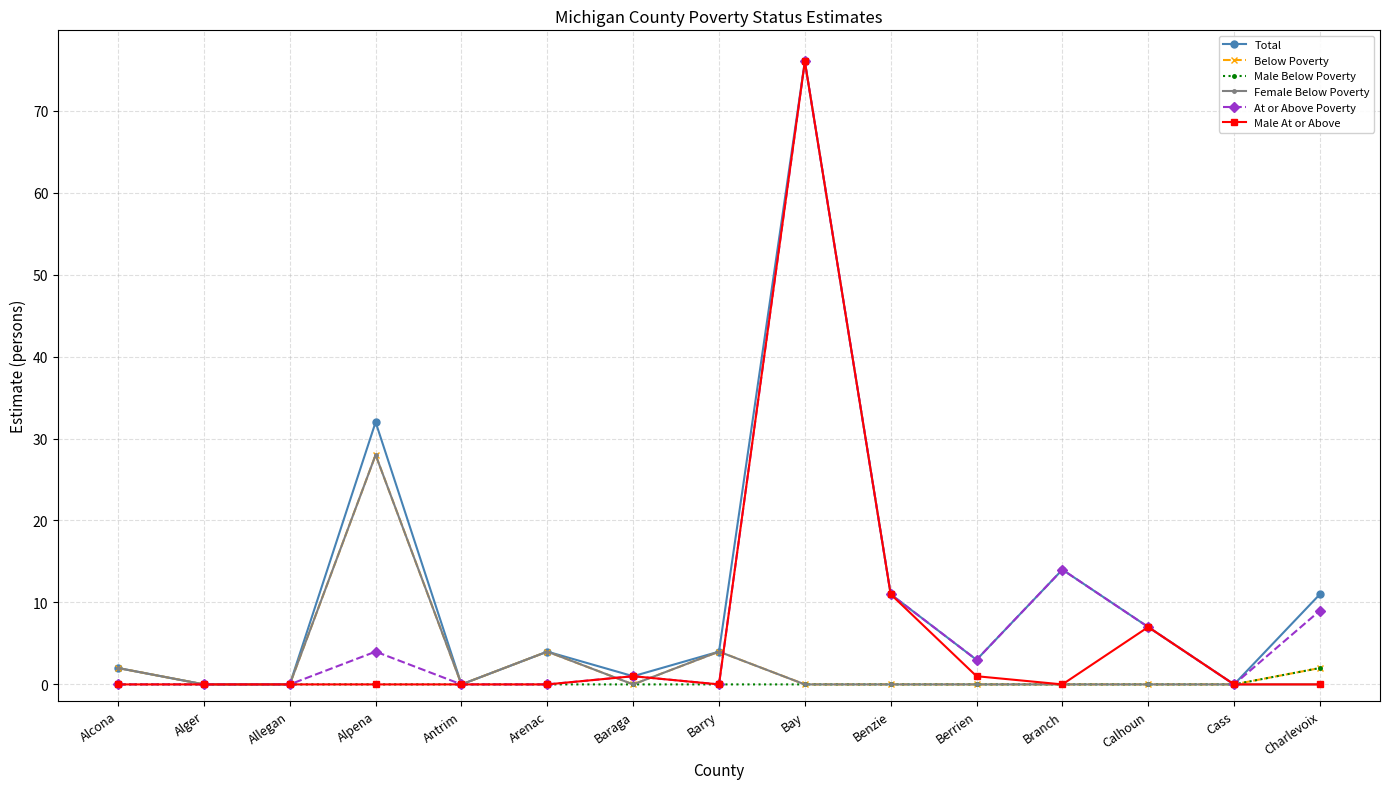

Reading left to right, list all the values displayed in this chart.

Total: Alcona=2	Alger=0	Allegan=0	Alpena=32	Antrim=0	Arenac=4	Baraga=1	Barry=4	Bay=76	Benzie=11	Berrien=3	Branch=14	Calhoun=7	Cass=0	Charlevoix=11
Below Poverty: Alcona=2	Alger=0	Allegan=0	Alpena=28	Antrim=0	Arenac=4	Baraga=0	Barry=4	Bay=0	Benzie=0	Berrien=0	Branch=0	Calhoun=0	Cass=0	Charlevoix=2
Male Below Poverty: Alcona=0	Alger=0	Allegan=0	Alpena=0	Antrim=0	Arenac=0	Baraga=0	Barry=0	Bay=0	Benzie=0	Berrien=0	Branch=0	Calhoun=0	Cass=0	Charlevoix=2
Female Below Poverty: Alcona=2	Alger=0	Allegan=0	Alpena=28	Antrim=0	Arenac=4	Baraga=0	Barry=4	Bay=0	Benzie=0	Berrien=0	Branch=0	Calhoun=0	Cass=0	Charlevoix=0
At or Above Poverty: Alcona=0	Alger=0	Allegan=0	Alpena=4	Antrim=0	Arenac=0	Baraga=1	Barry=0	Bay=76	Benzie=11	Berrien=3	Branch=14	Calhoun=7	Cass=0	Charlevoix=9
Male At or Above: Alcona=0	Alger=0	Allegan=0	Alpena=0	Antrim=0	Arenac=0	Baraga=1	Barry=0	Bay=76	Benzie=11	Berrien=1	Branch=0	Calhoun=7	Cass=0	Charlevoix=0